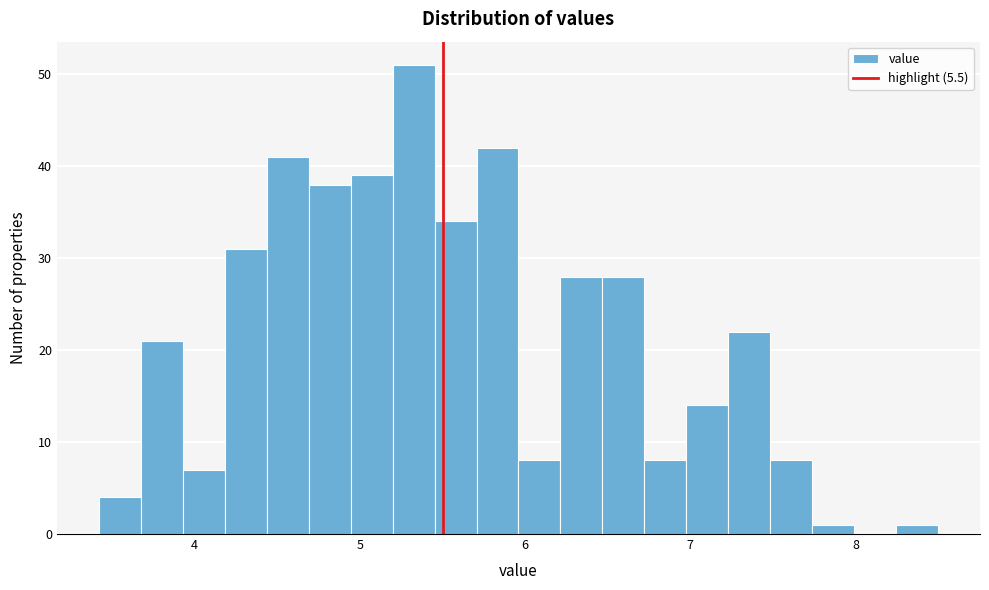

Read against the x-axis, roughly where is the centre of the tallest bar?

5.3